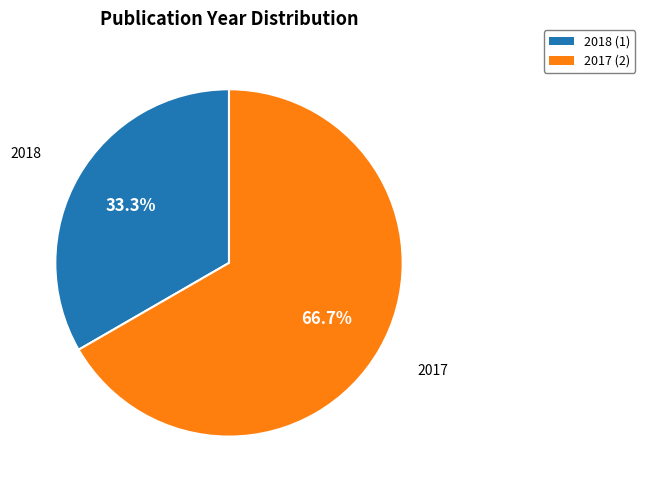

Does any single category account for the majority?

Yes